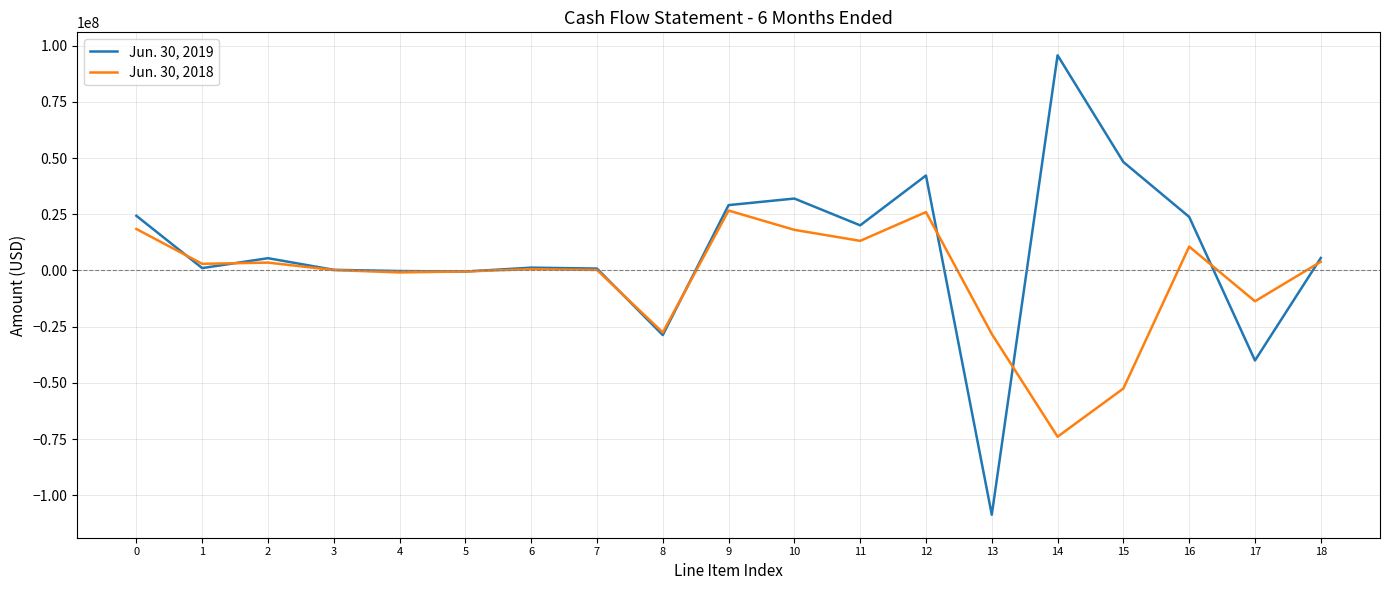

At how many categories does at least one series exceed 22527968?

7